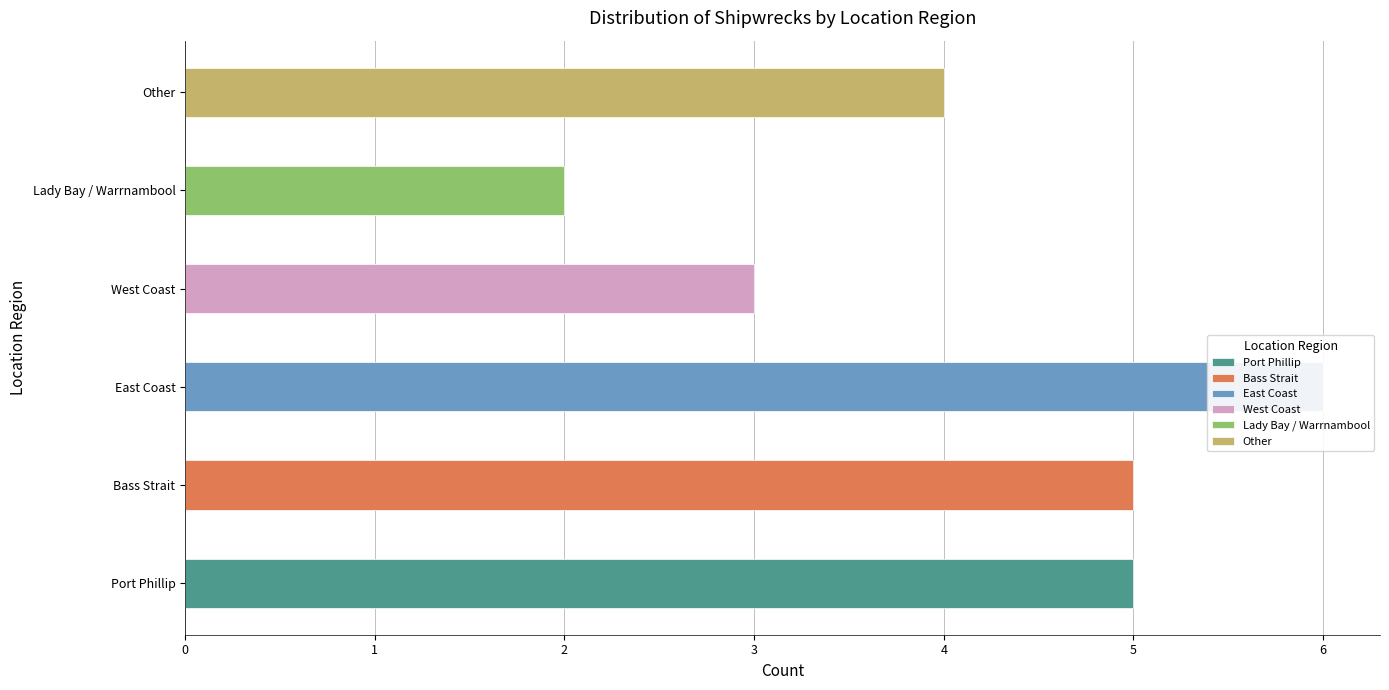

Are the bars horizontal?

Yes